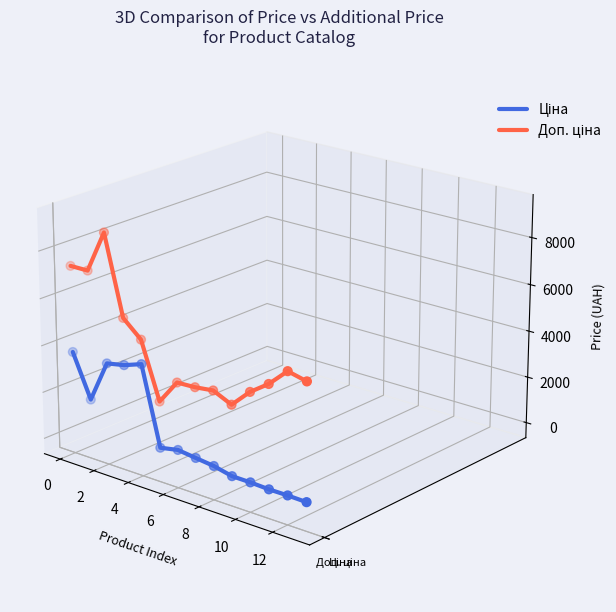

What are all the series names shown in the legend?

Ціна, Доп. ціна